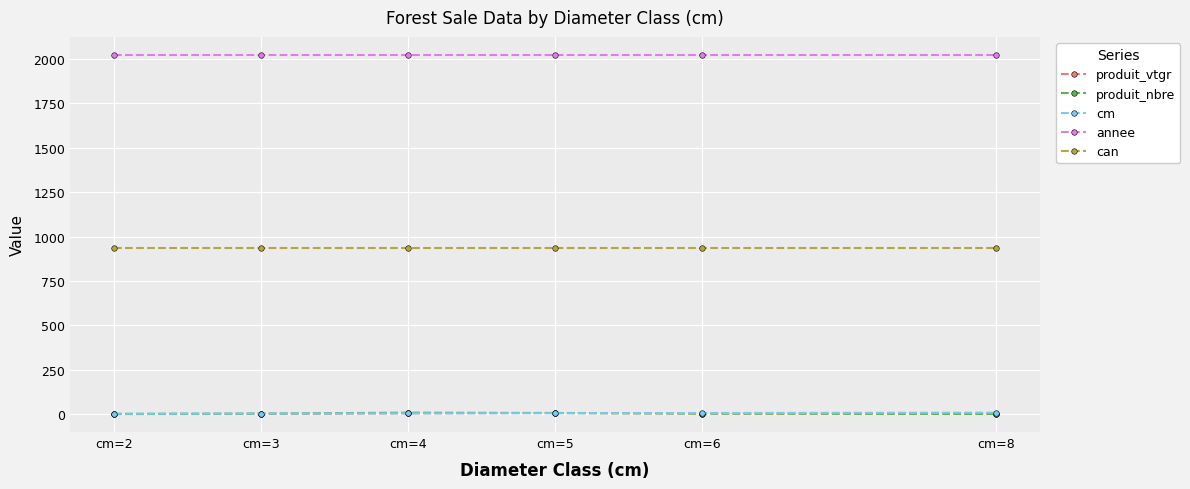

At how many categories does at least one series exceed 1430?

6